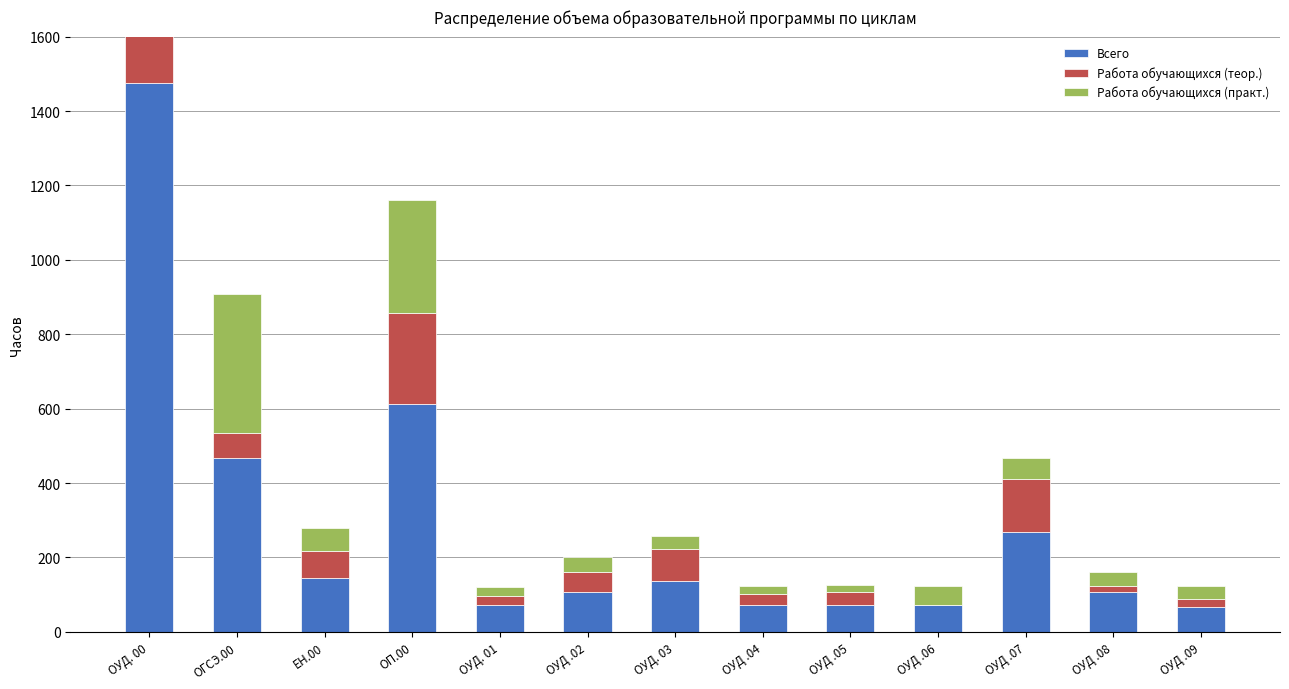

How many groups of bars are there?

13